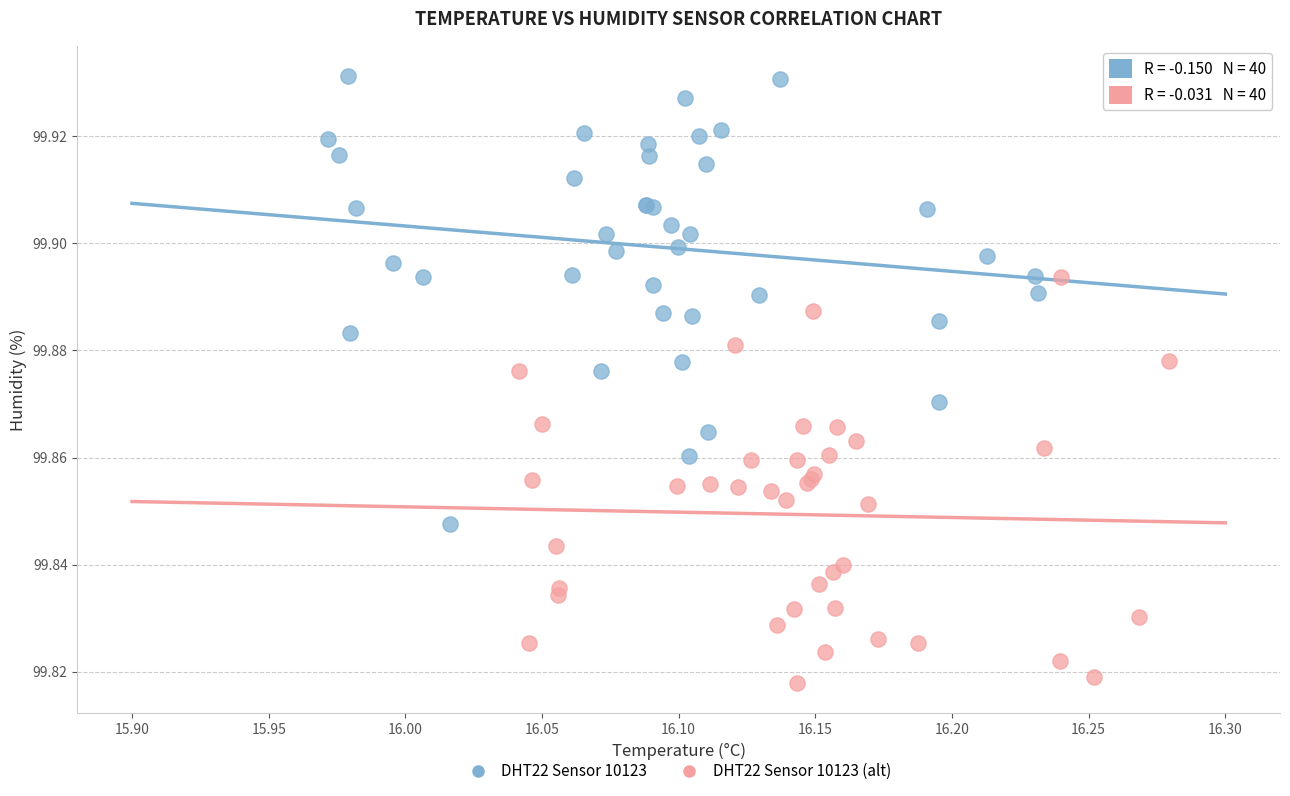

Which series reaches the minimum Y coordinate?

DHT22 Sensor 10123 (alt)